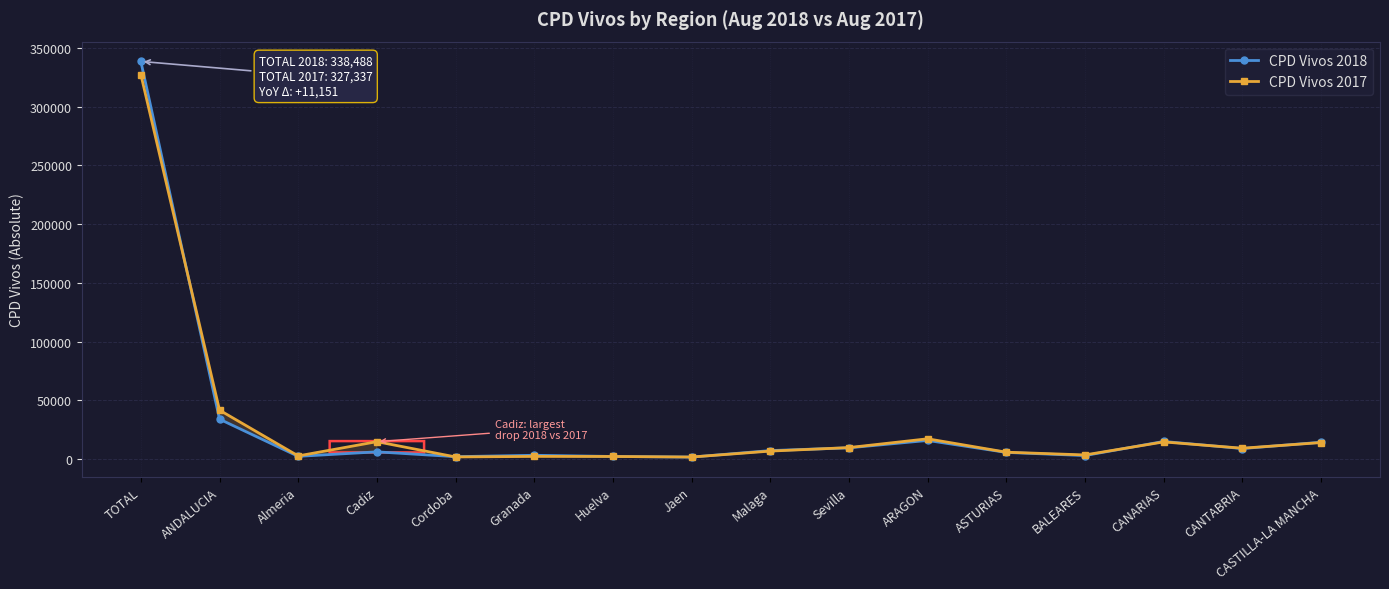

What is the total value across all series at Jaen?

3294